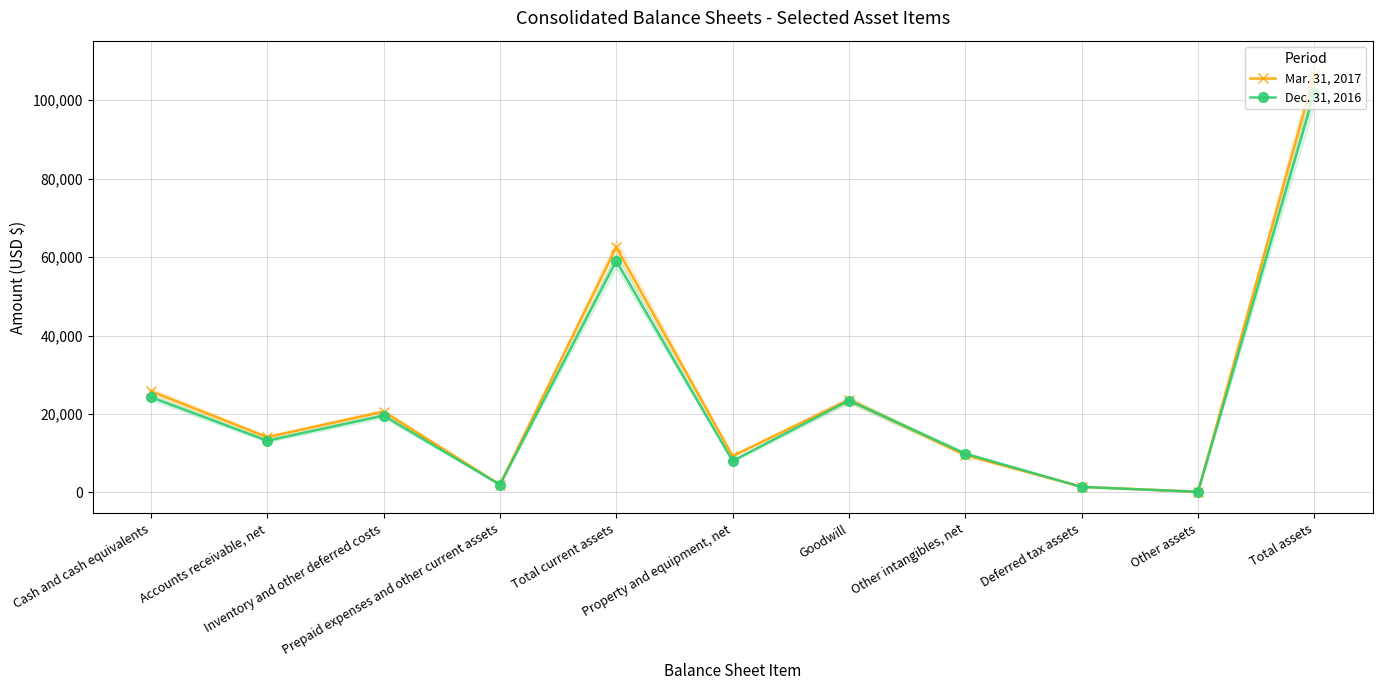

Reading left to right, what are all the values shown in this chart?

Mar. 31, 2017: 25810	14090	20596	2008	62504	9279	23629	9524	1421	165	106522
Dec. 31, 2016: 24288	13191	19578	1970	59027	8012	23426	9897	1399	163	101924